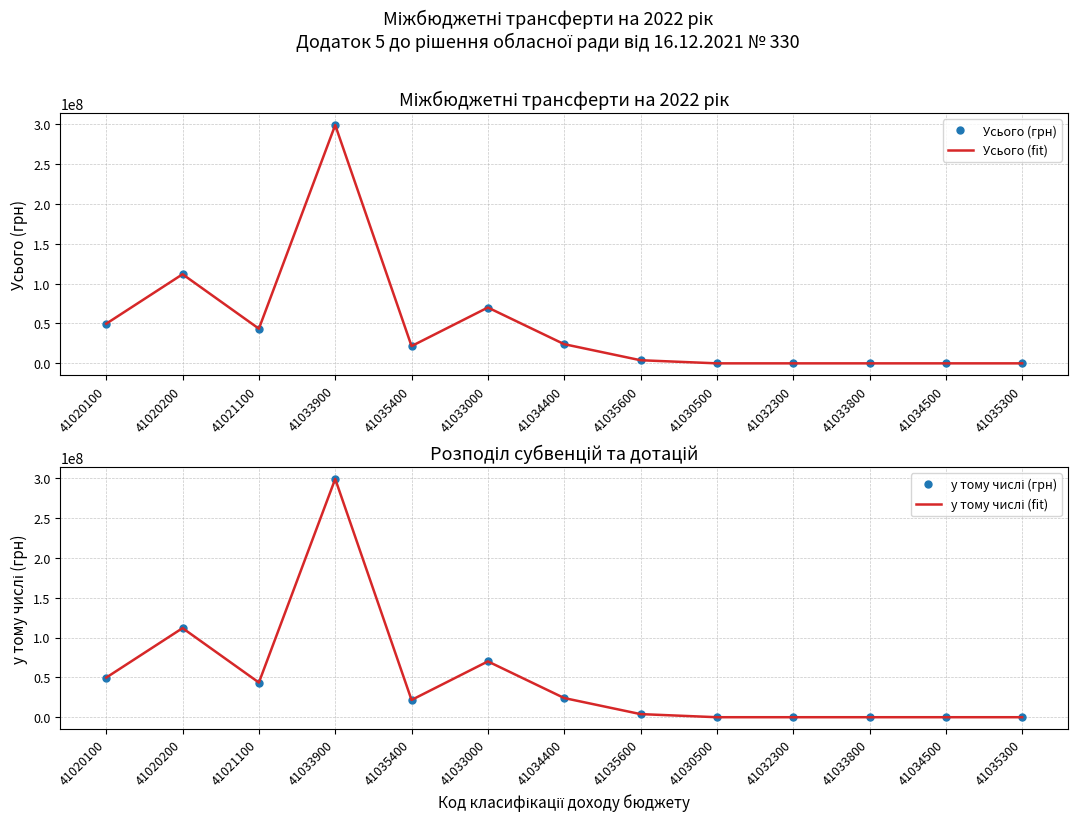

Reading left to right, list all the values displayed in this chart.

Усього (грн): 41020100=49723400	41020200=111803500	41021100=43496400	41033900=298964600	41035400=21655900	41033000=70033700	41034400=24047200	41035600=3910000	41030500=0	41032300=0	41033800=0	41034500=0	41035300=0
Усього (fit): 41020100=49723400	41020200=111803500	41021100=43496400	41033900=298964600	41035400=21655900	41033000=70033700	41034400=24047200	41035600=3910000	41030500=0	41032300=0	41033800=0	41034500=0	41035300=0
у тому числі (грн): 41020100=49723400	41020200=111803500	41021100=43496400	41033900=298964600	41035400=21655900	41033000=70033700	41034400=24047200	41035600=3910000	41030500=0	41032300=0	41033800=0	41034500=0	41035300=0
у тому числі (fit): 41020100=49723400	41020200=111803500	41021100=43496400	41033900=298964600	41035400=21655900	41033000=70033700	41034400=24047200	41035600=3910000	41030500=0	41032300=0	41033800=0	41034500=0	41035300=0